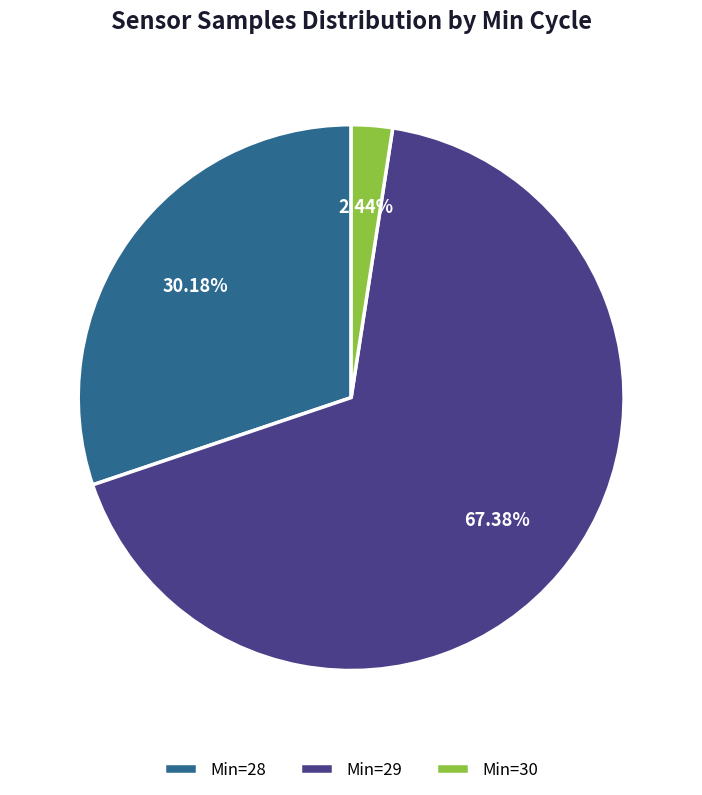

Rank the categories by value from lowest to highest.

Min=30, Min=28, Min=29